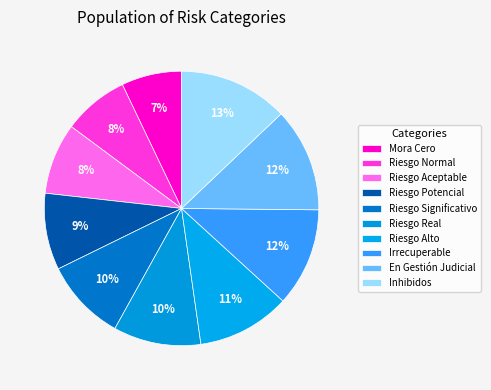

What portion of the pie excludes Irrecuperable?

88.4%